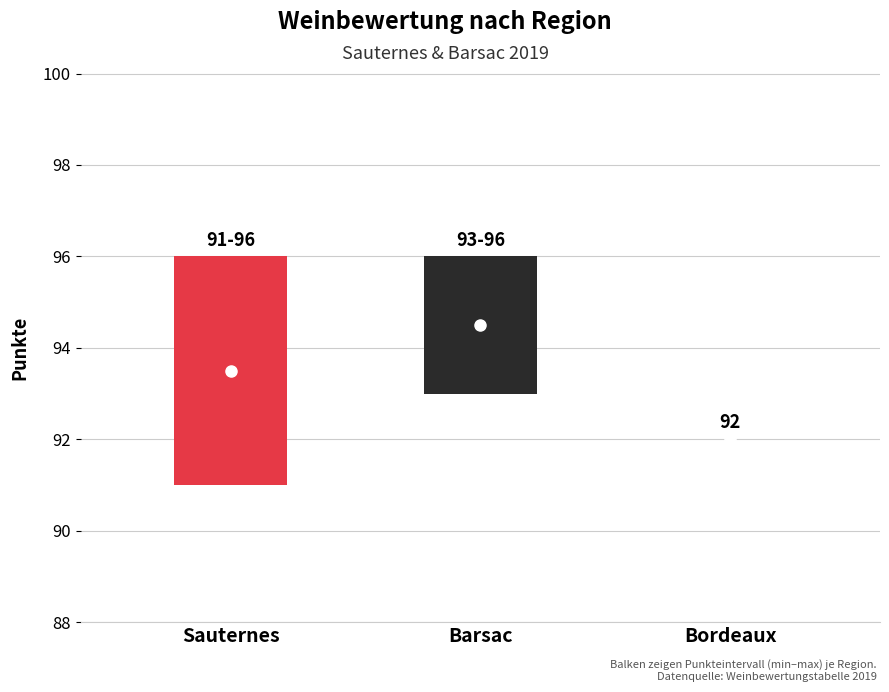

What position from the left is Bordeaux?

3